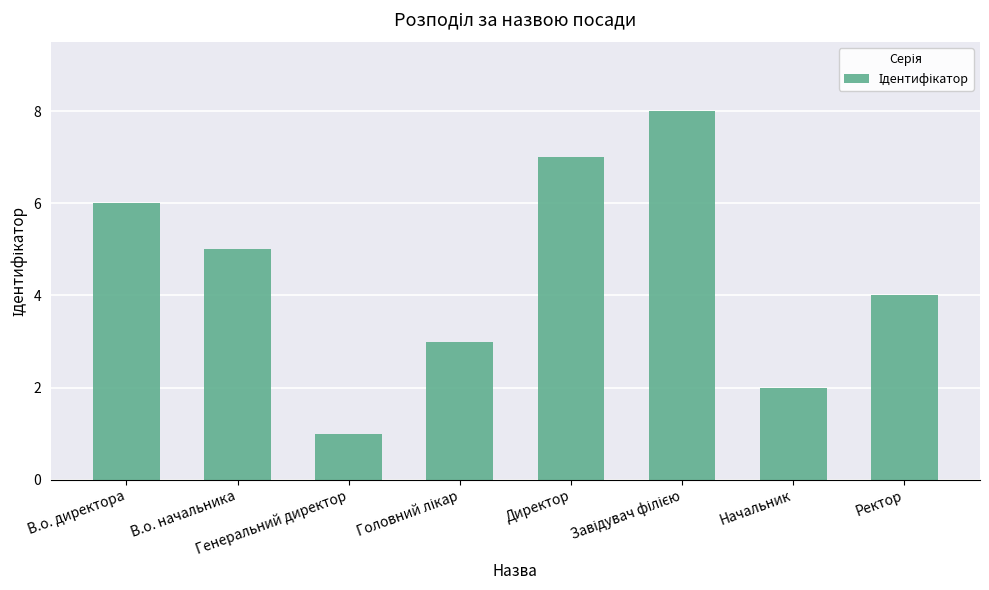

What is the difference between the maximum and minimum values?

7